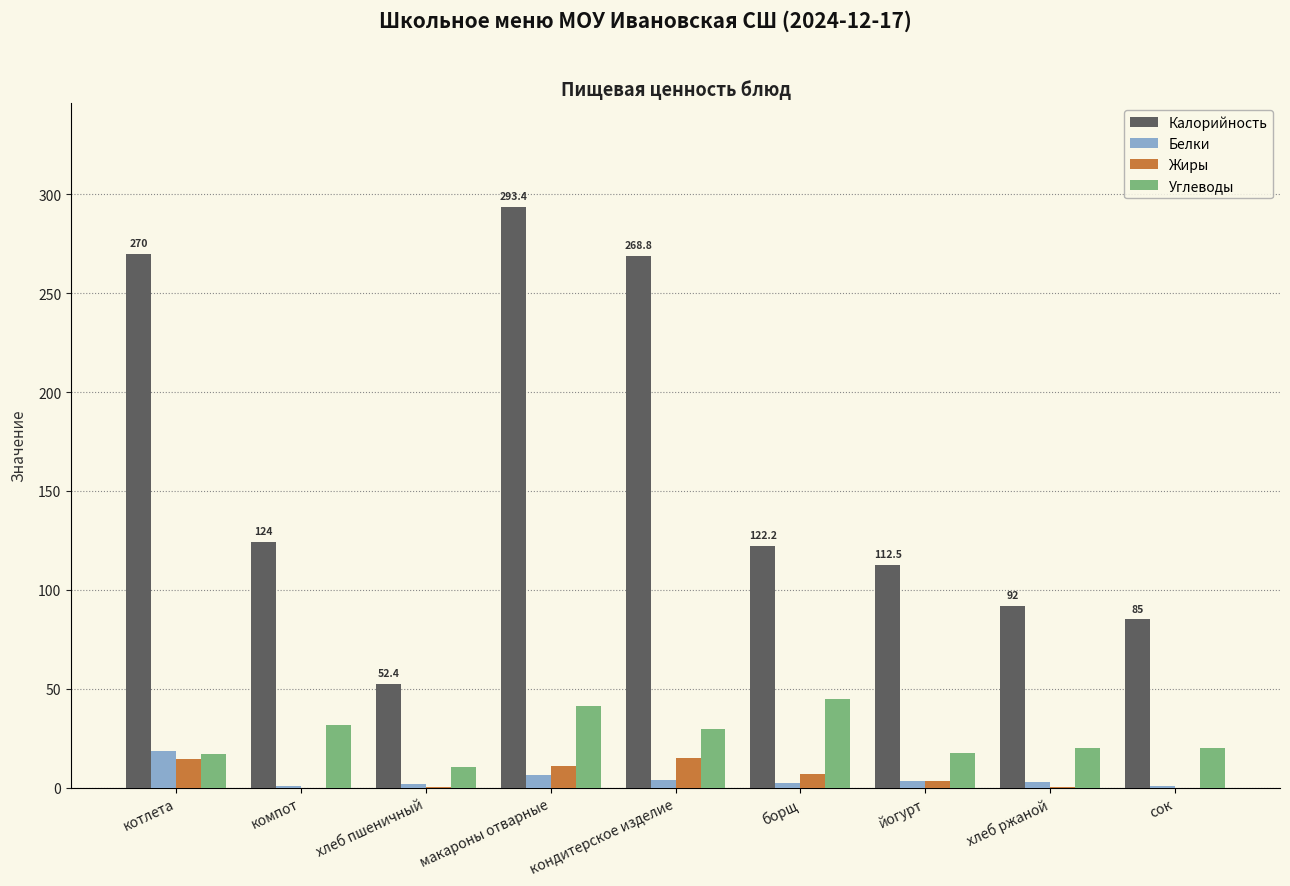

Which category has the highest value in the Белки series?

котлета